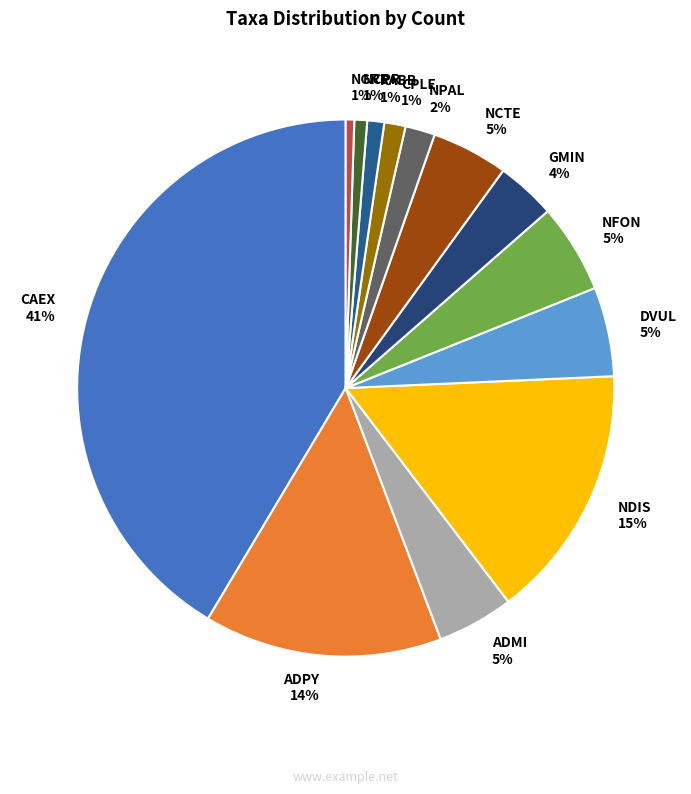

Combined, do GMIN and NGRE account for over 50%?

No